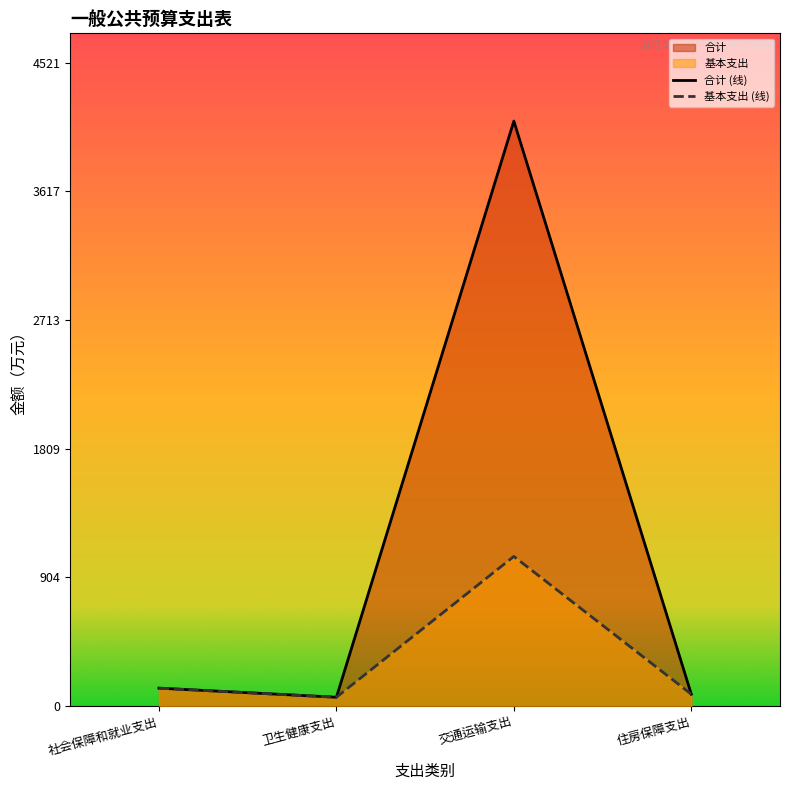

True or false: 基本支出 and 合计 intersect in this chart.

False